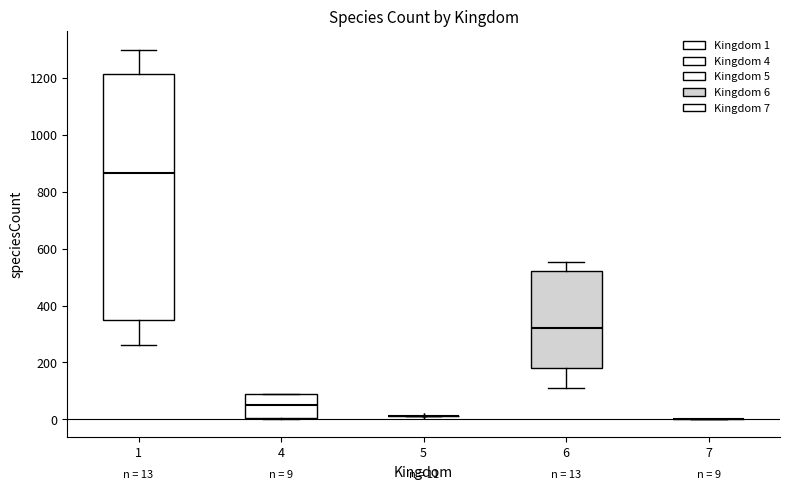

Which box is the tallest, from its lower edge to its upper edge?

1